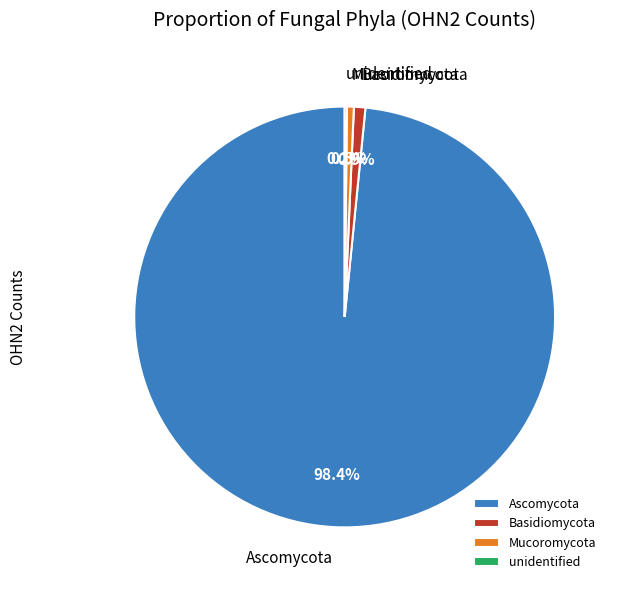

To the nearest percent, what percentage of the pie is Ascomycota?

98%